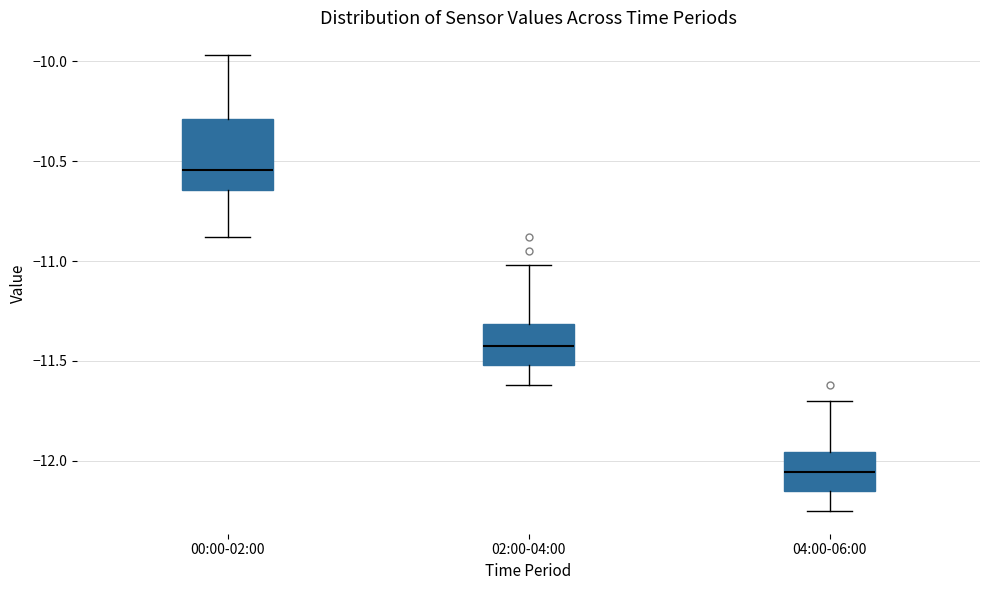

Reading left to right, transcribe this box plot: for each box, give where its median line is, the range the box spans, and where its two whiskers end, as read against the y-axis. The values are not printed on the chart, so give them approximately, as read against the axis.

00:00-02:00: median -10.55, box -10.65 to -10.30, whiskers -10.90 to -9.95
02:00-04:00: median -11.40, box -11.50 to -11.30, whiskers -11.60 to -11.00
04:00-06:00: median -12.05, box -12.15 to -11.95, whiskers -12.25 to -11.70